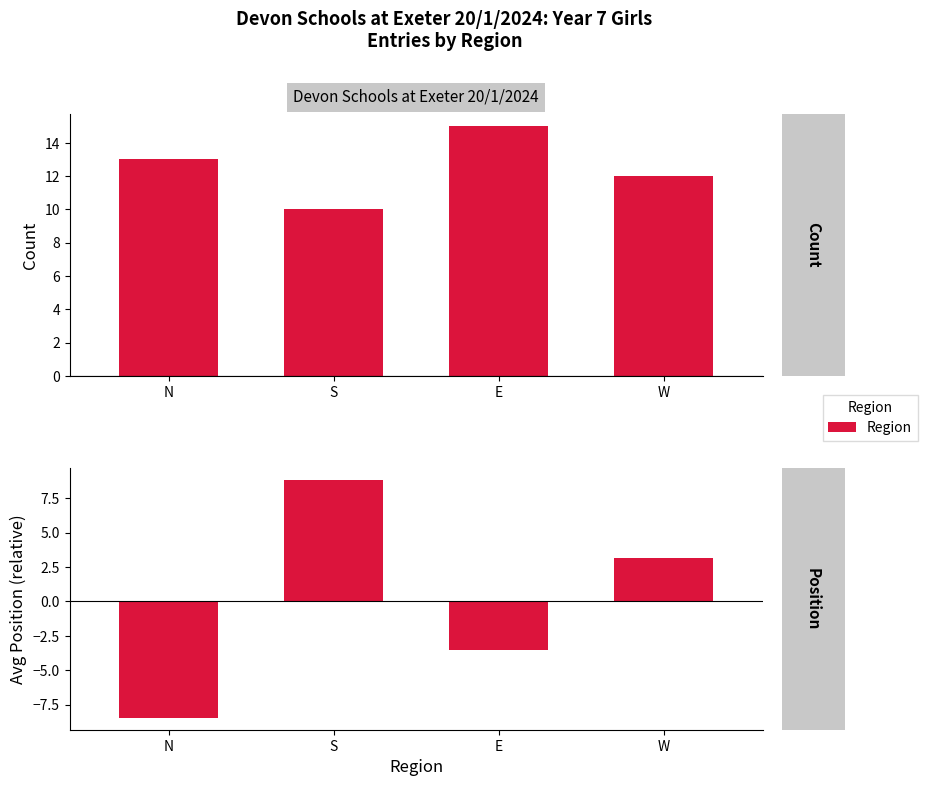

What is the difference between the maximum and minimum values in the Count series?

5.0